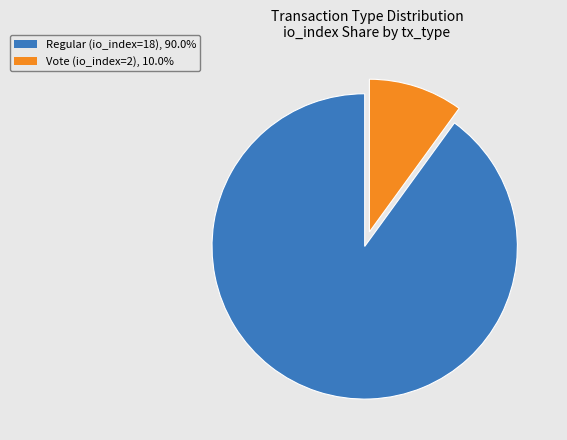

Approximately how many times larger is the value at Regular (io_index=18) compared to Vote (io_index=2)?

9.0